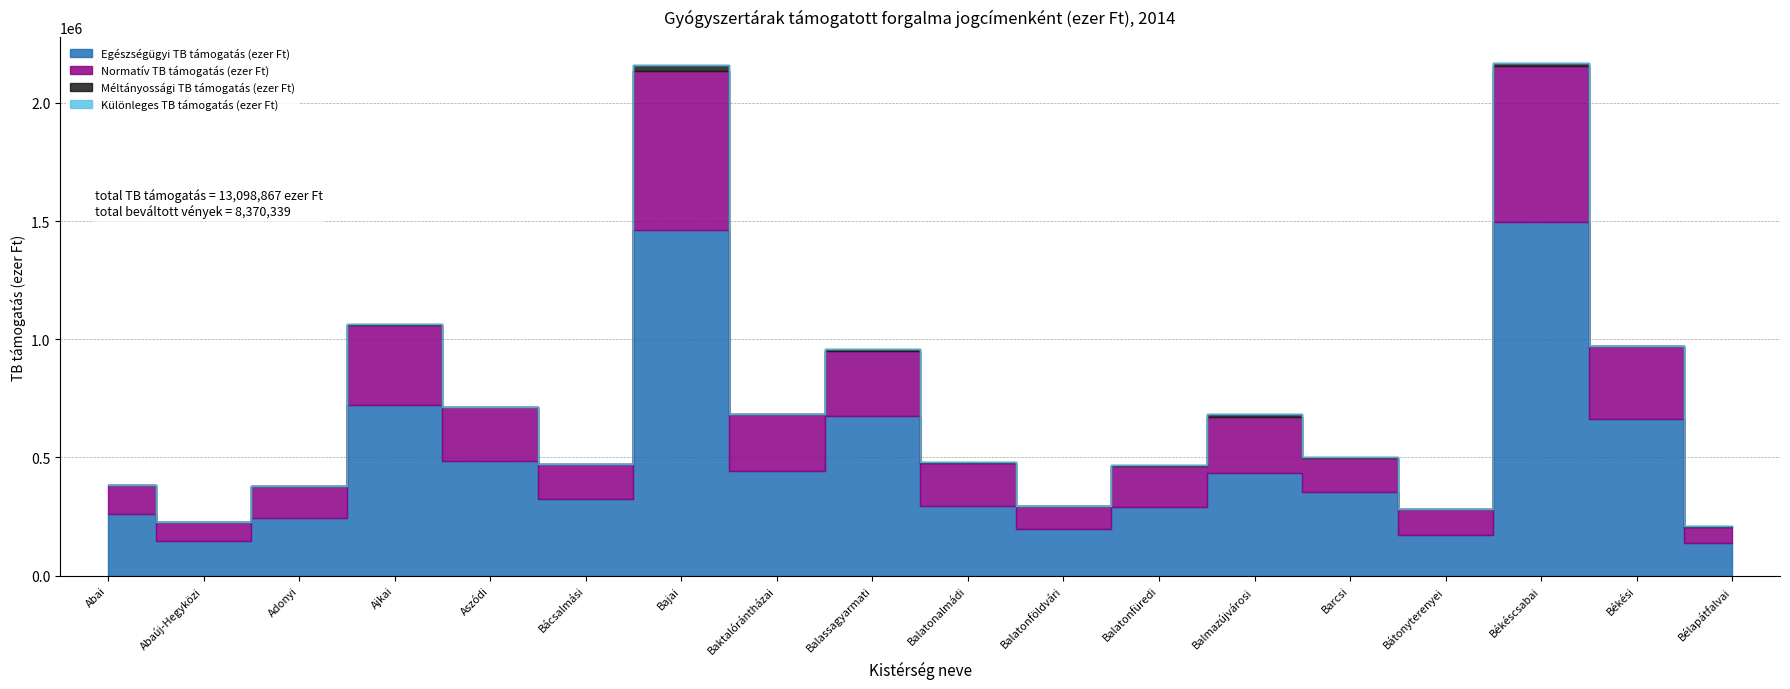

Where is the first local minimum for Egészségügyi TB támogatás (ezer Ft)?

Abaúj-Hegyközi